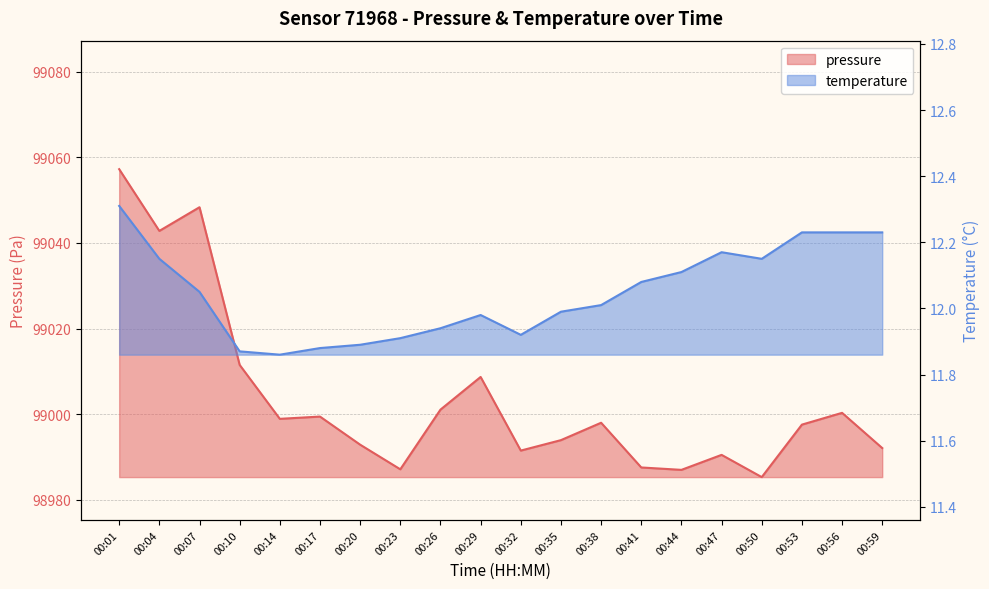

Which series has the widest spread of values?

pressure